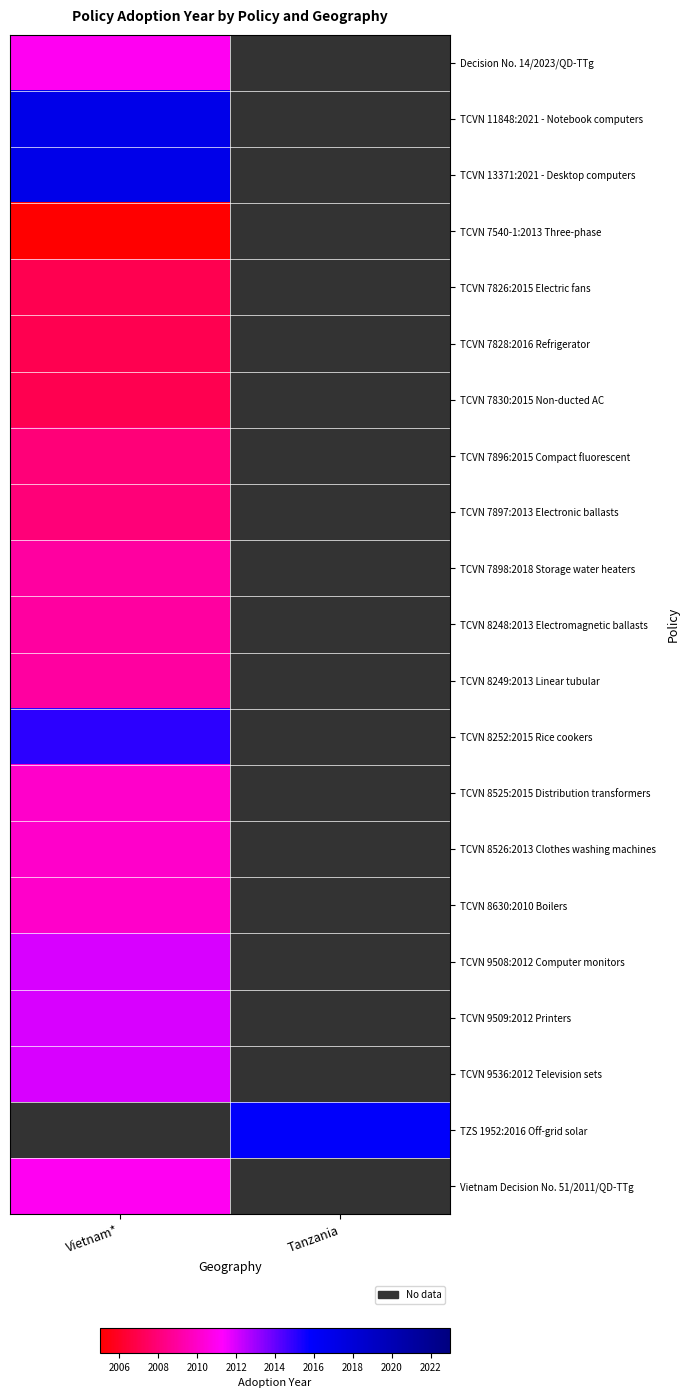

List the labels in order of TCVN 7830:2015 Non-ducted AC value, smallest first.

Vietnam*, Tanzania